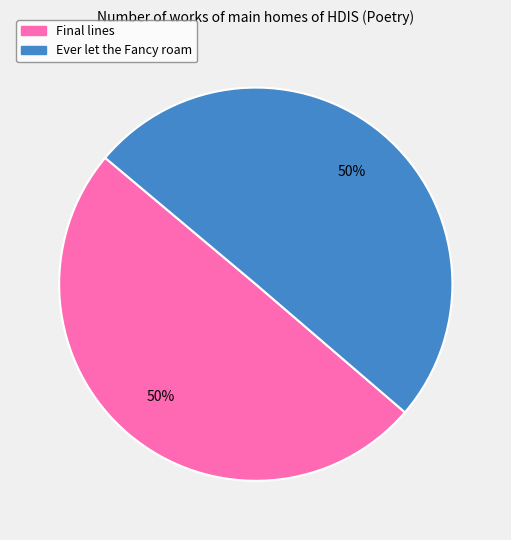

How many slices are in this pie chart?

2